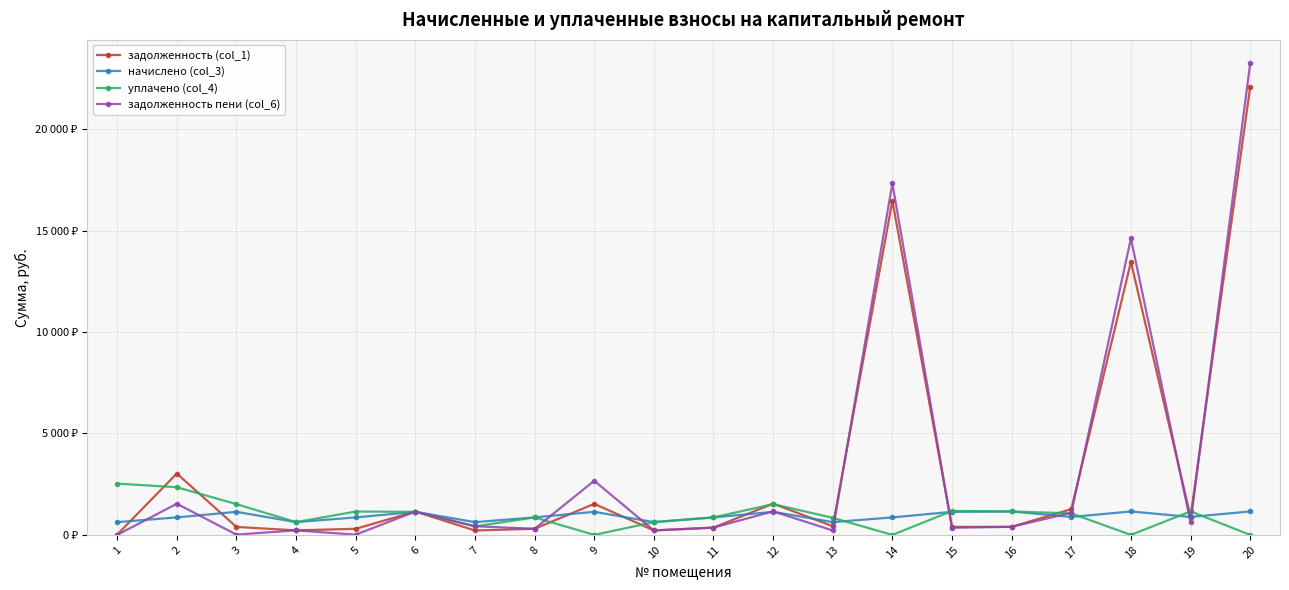

True or false: задолженность (col_1) has more than 0 interior local peaks.

True